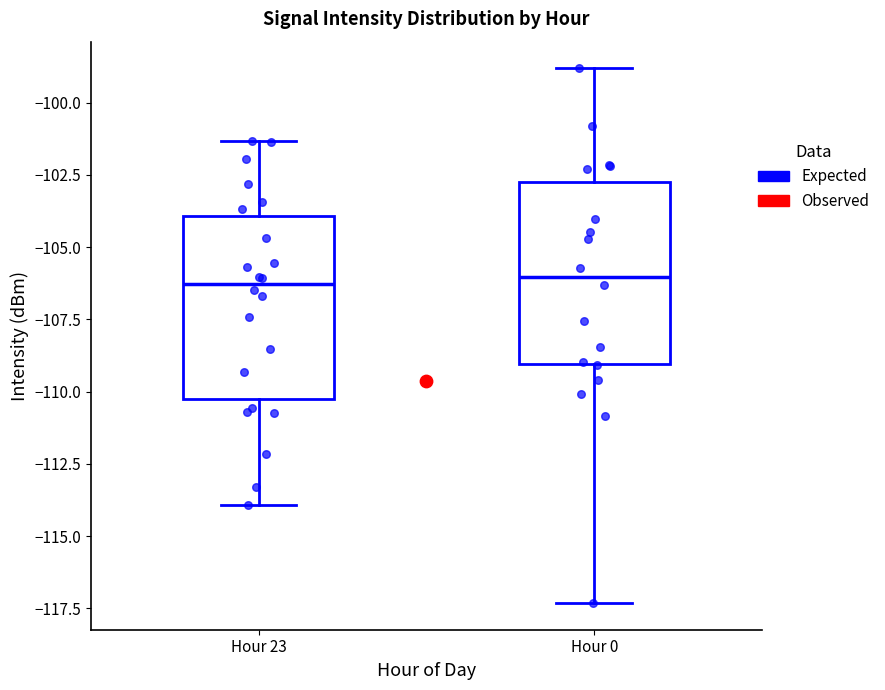

Reading left to right, read every box against the y-axis: the position of its median line, the range the box covers, and the ends of its whiskers. The values are not printed on the chart, so give them approximately, as read against the axis.

Hour 23: median -106.5, box -110.5 to -104.0, whiskers -114.0 to -101.5
Hour 0: median -106.0, box -109.0 to -102.5, whiskers -117.5 to -99.0